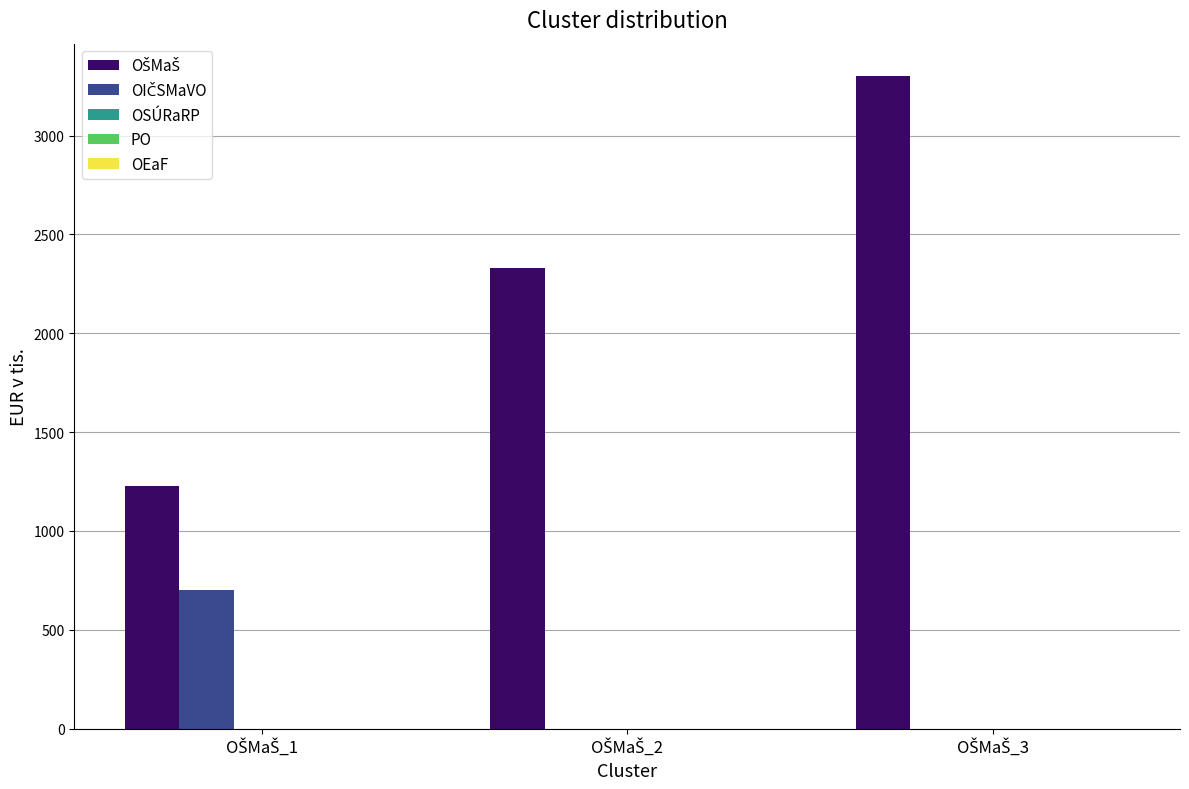

Between OŠMaŠ_2 and OŠMaŠ_3, which is larger?

OŠMaŠ_3